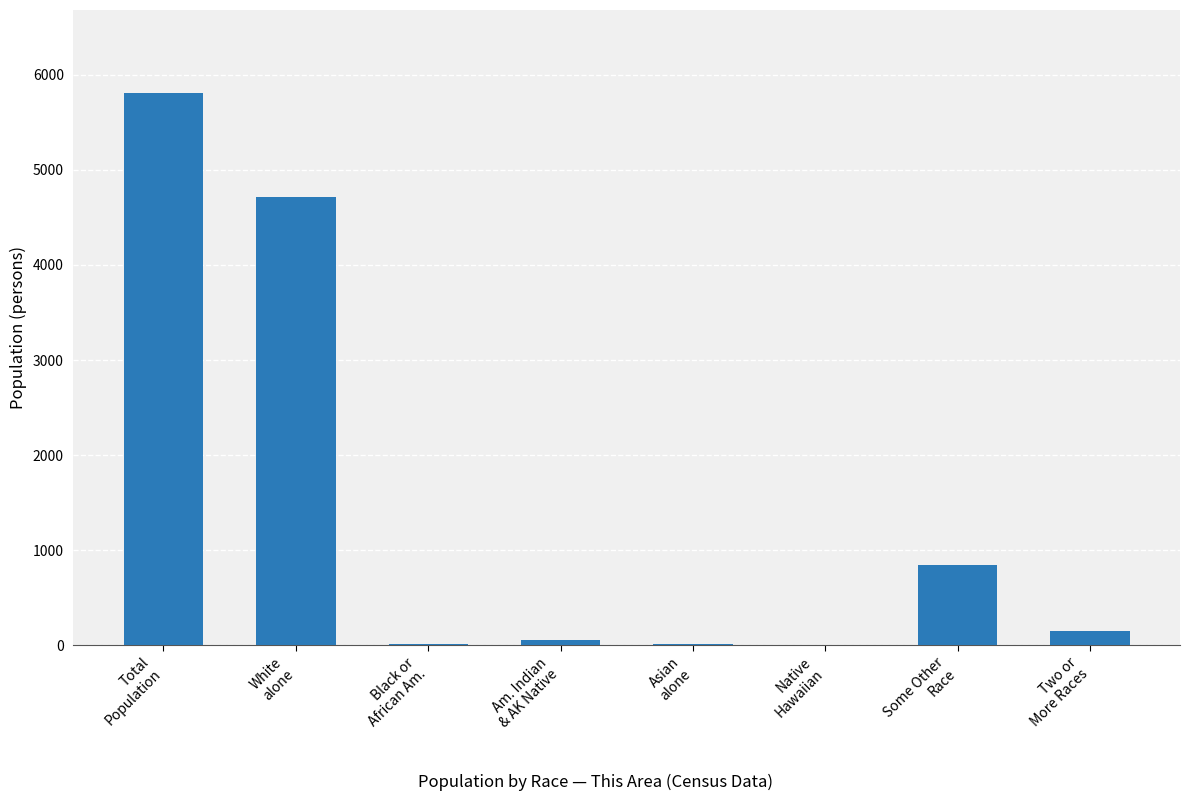

What is the sum of all values?

11616